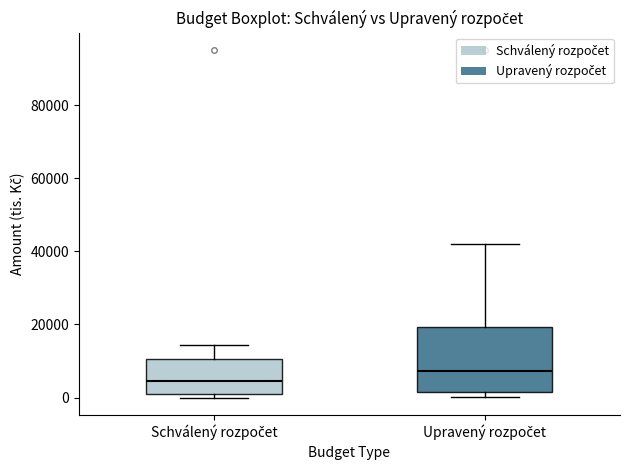

Where does the median line of the box for Upravený rozpočet sit on the y-axis? The values are not printed on the chart, so give them approximately, as read against the axis.

8000